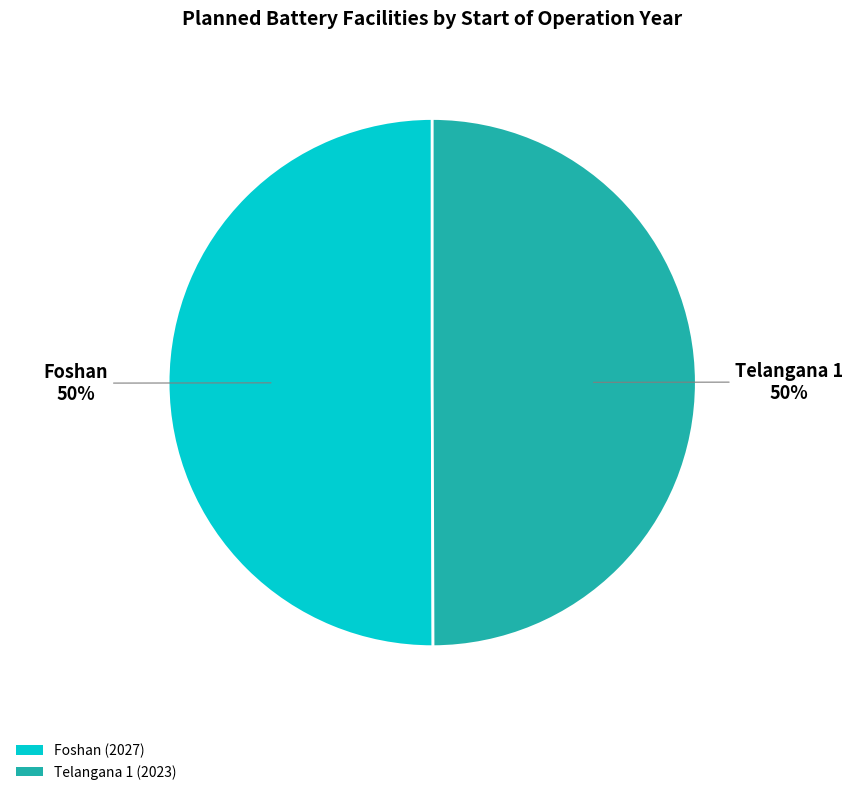

To the nearest percent, what percentage of the pie is Telangana 1?

50%